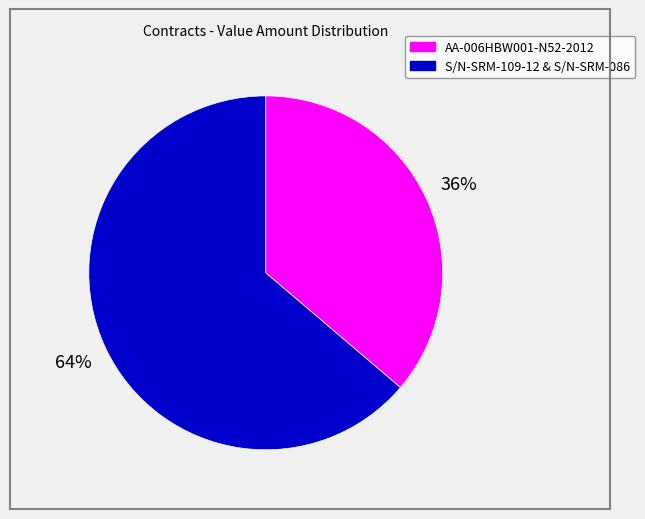

Is there a majority slice in this chart?

Yes